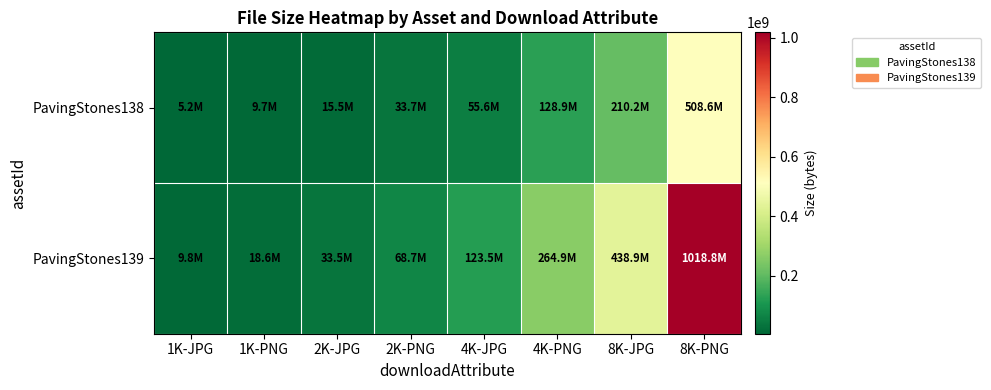

Which series has the widest spread of values?

PavingStones139